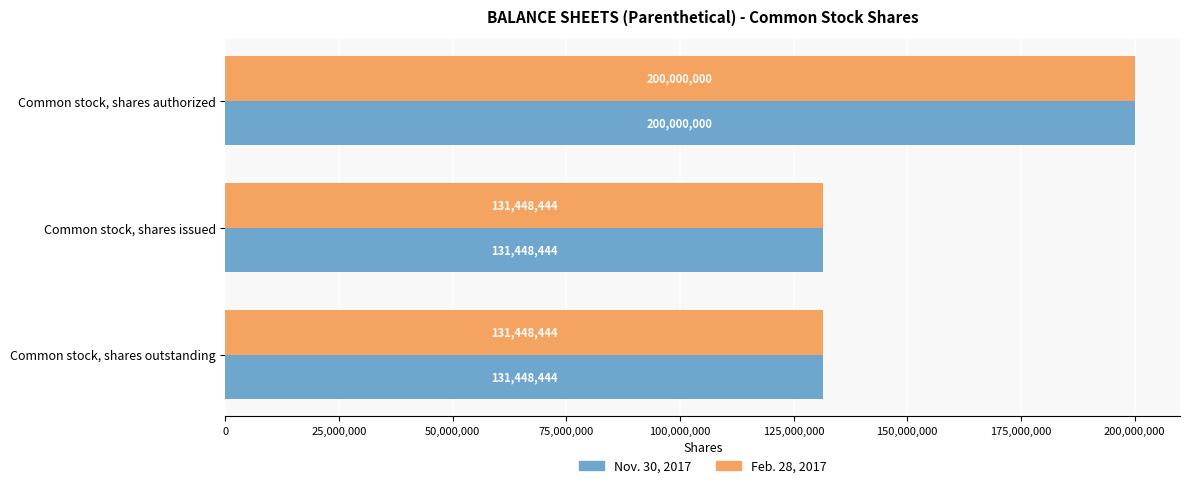

What is the minimum value shown in the chart?

131448444